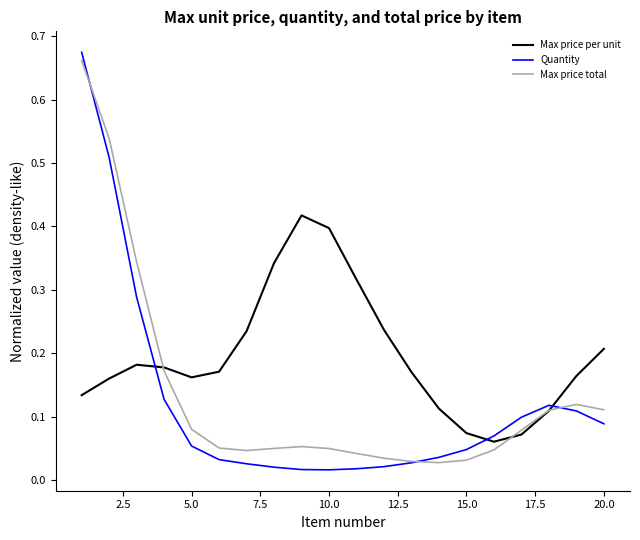

How many intersections are there between Max price per unit and Quantity?

3